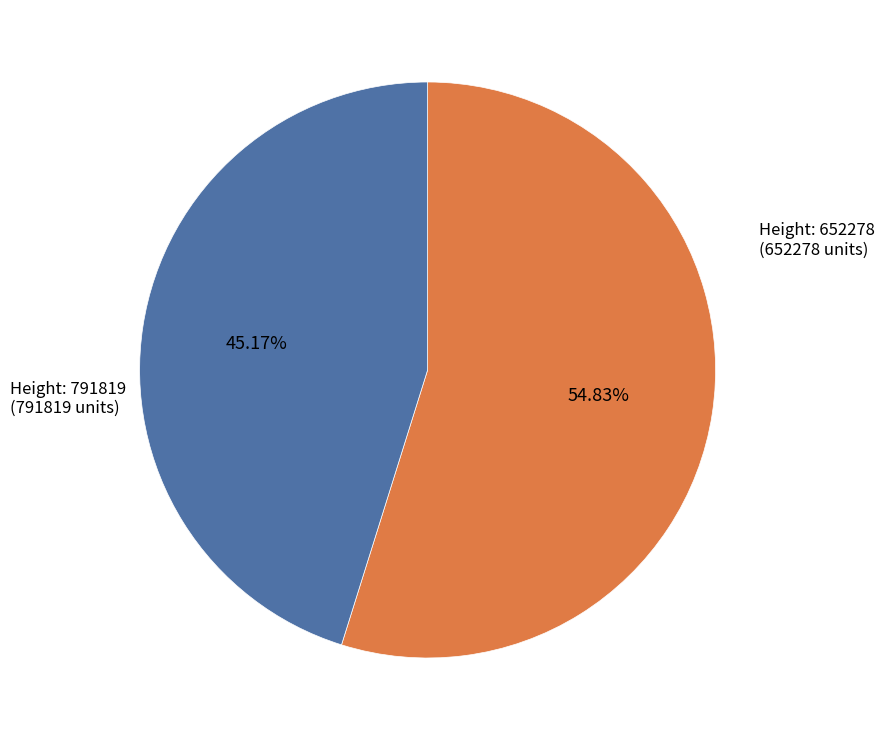

Count the number of slices in the pie.

2